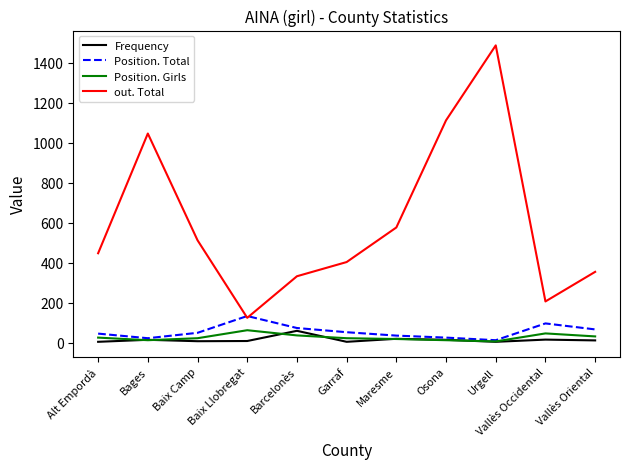

What are all the series names shown in the legend?

Frequency, Position. Total, Position. Girls, out. Total